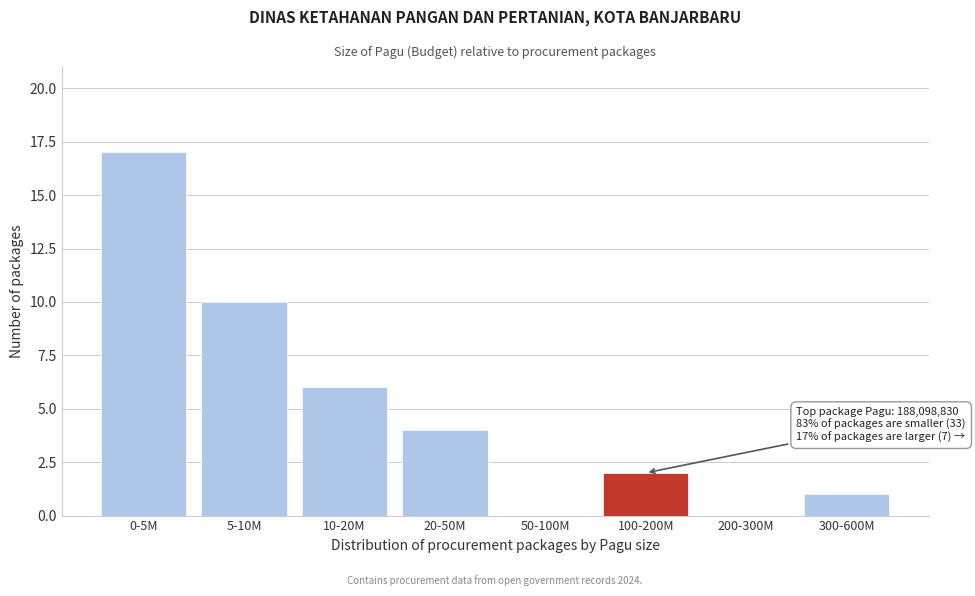

Reading right to left, list all the values displayed in this chart.

300-600M=1	200-300M=0	100-200M=2	50-100M=0	20-50M=4	10-20M=6	5-10M=10	0-5M=17